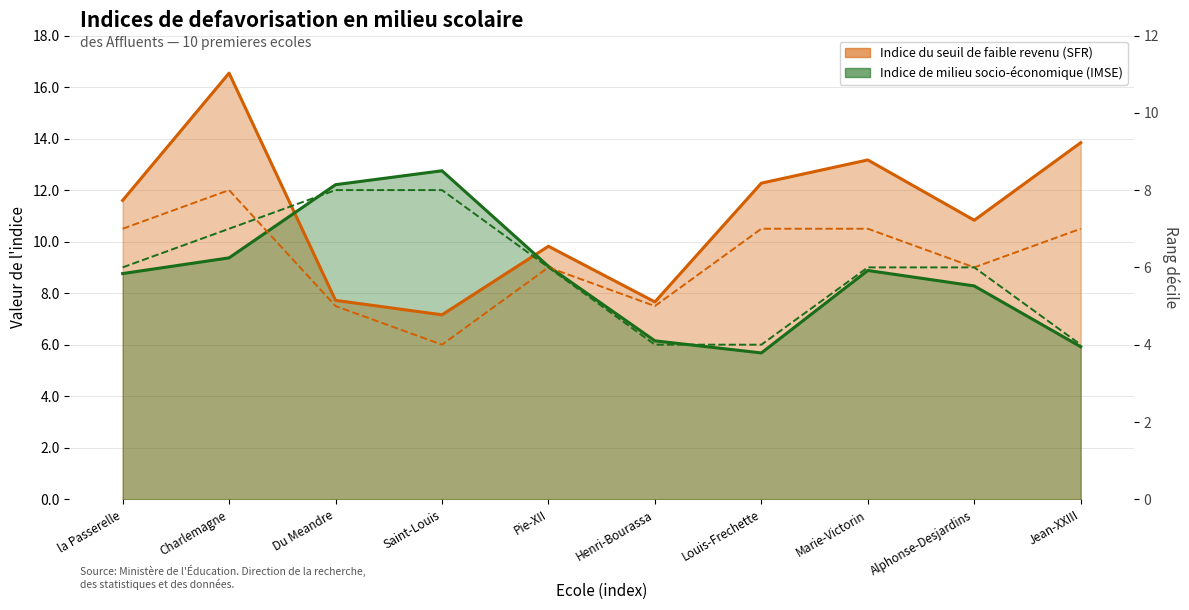

True or false: Rang decile SFR has more than 1 interior local peaks.

True